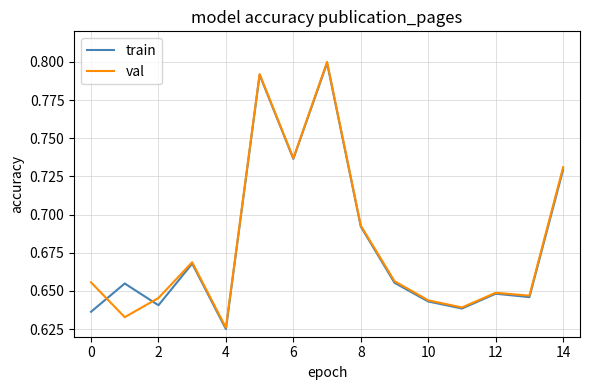

Which series changed the most between 4 and 8?

train